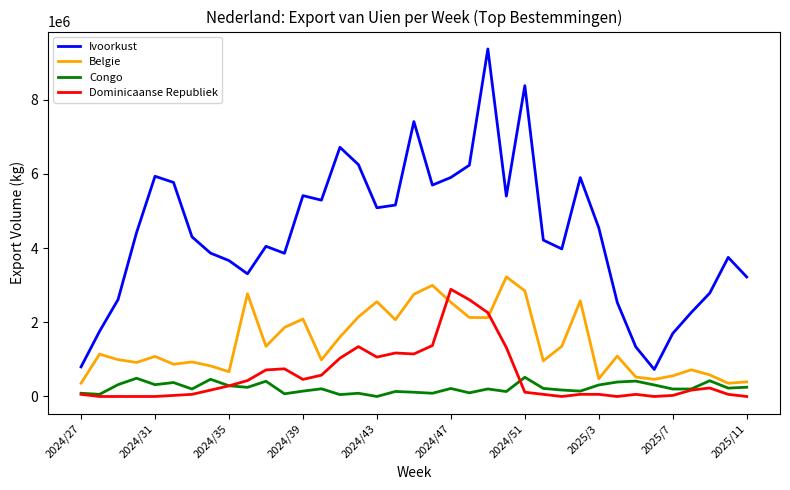

Which series has the widest spread of values?

Ivoorkust